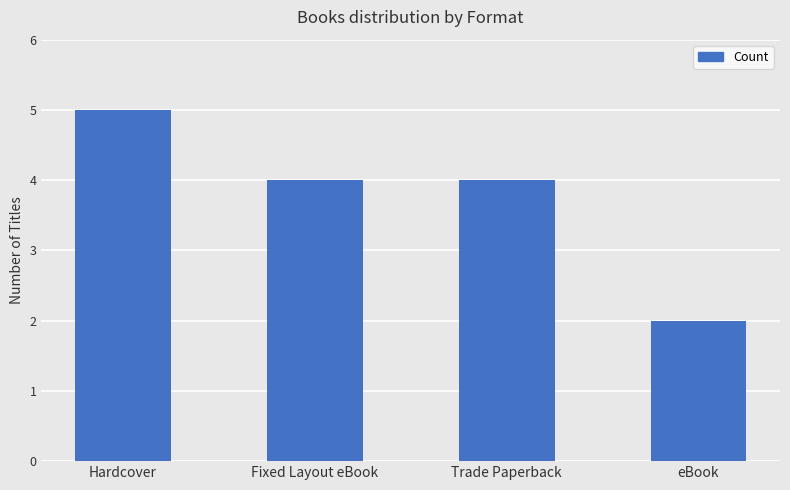

The value at Fixed Layout eBook is 4. True or false?

True